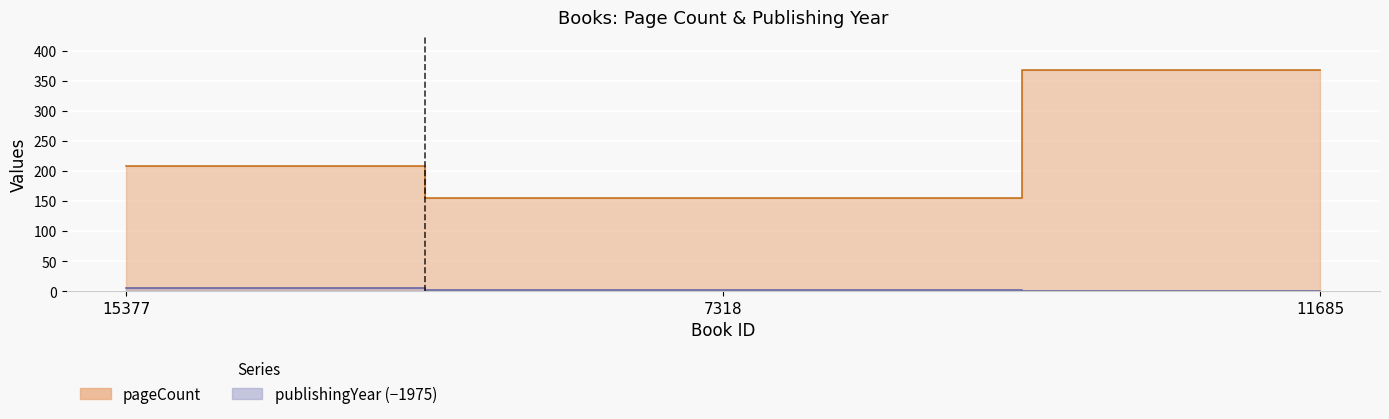

Which category has the highest value in the pageCount series?

11685